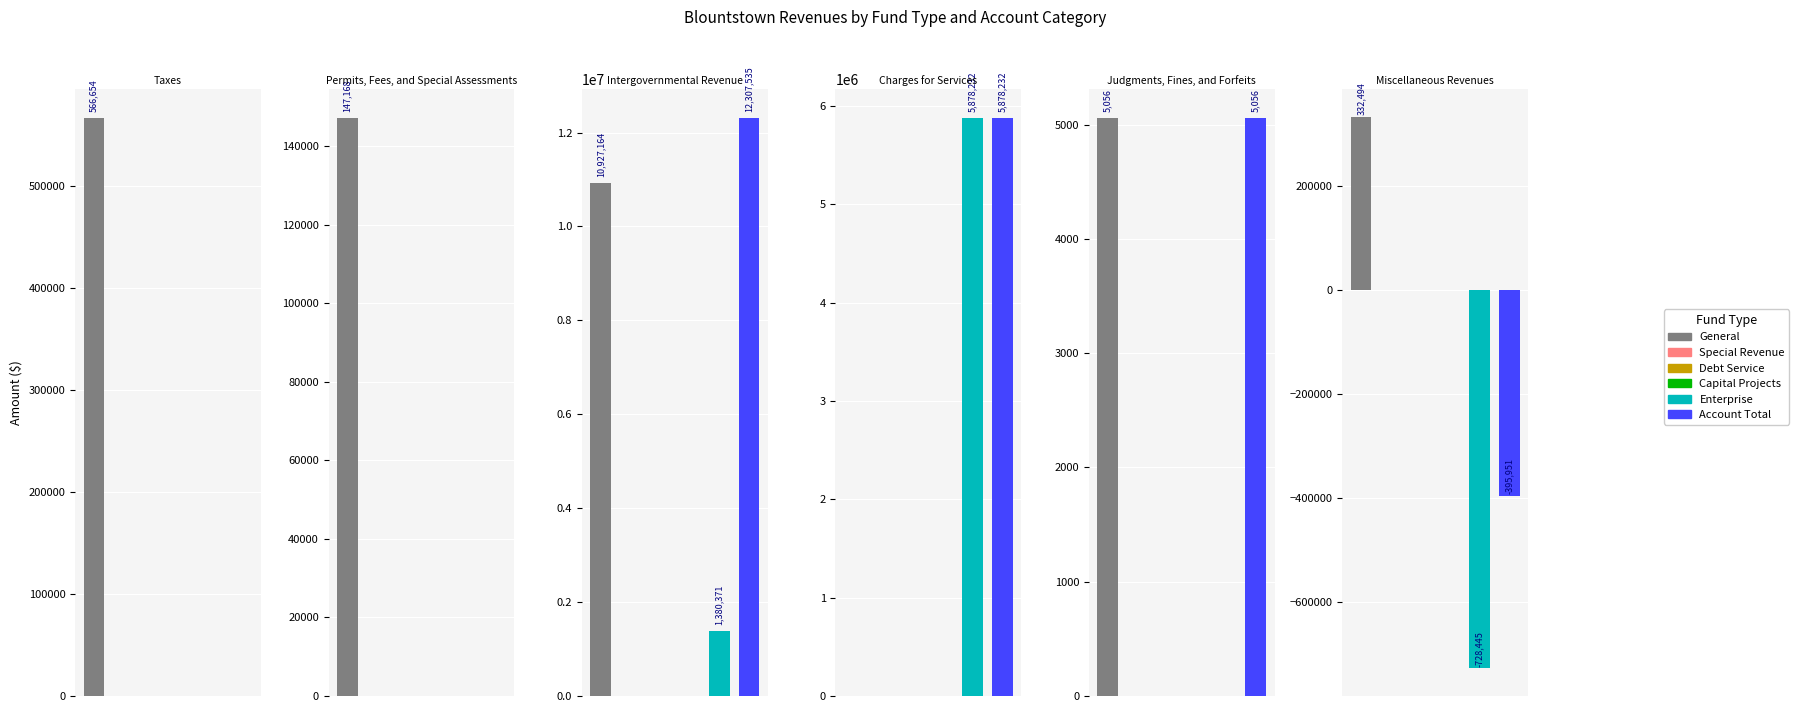

List the series in order of their peak value, highest first.

Intergovernmental Revenue, Charges for Services, Taxes, Miscellaneous Revenues, Permits, Fees, and Special Assessments, Judgments, Fines, and Forfeits